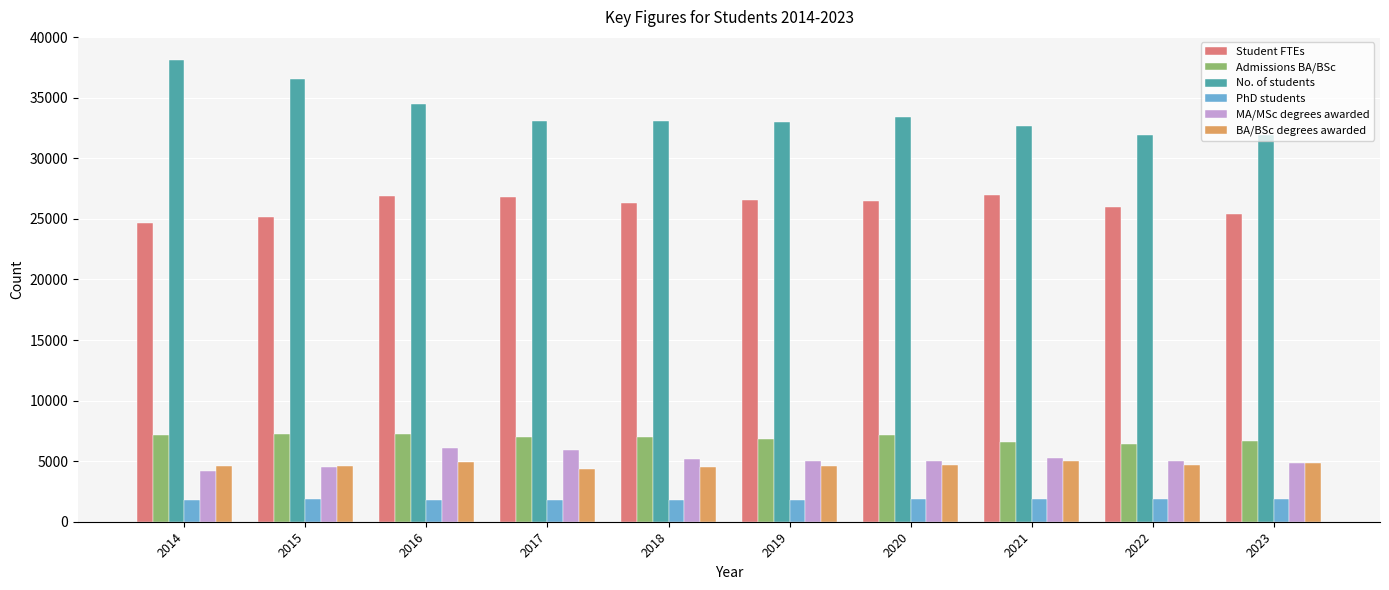

Is the value of PhD students at 2015 greater than the value of No. of students at 2021?

No